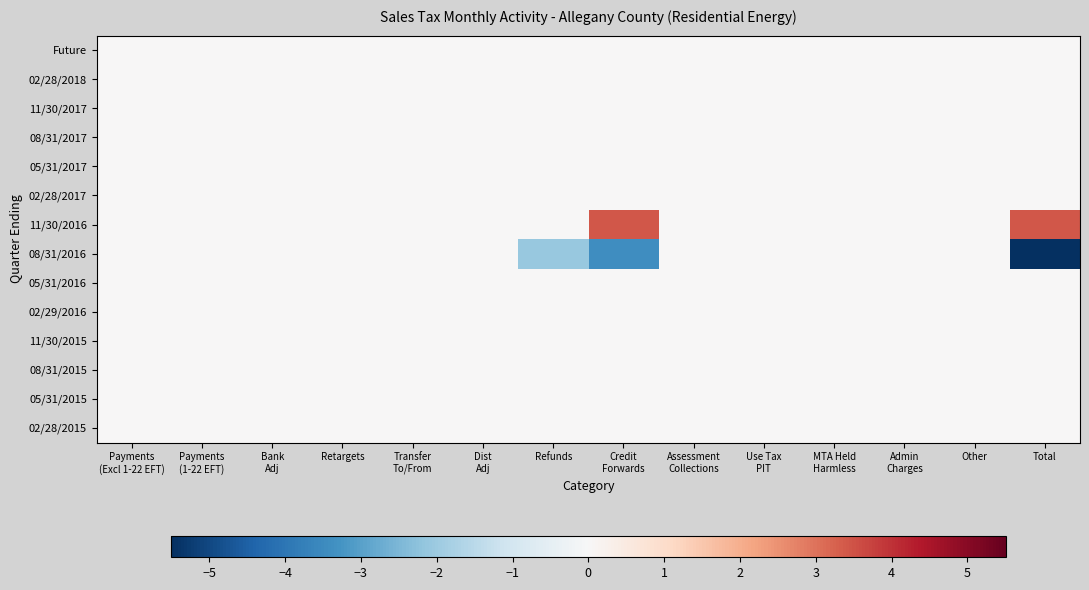

Which has a higher value, Total or Retargets?

Total